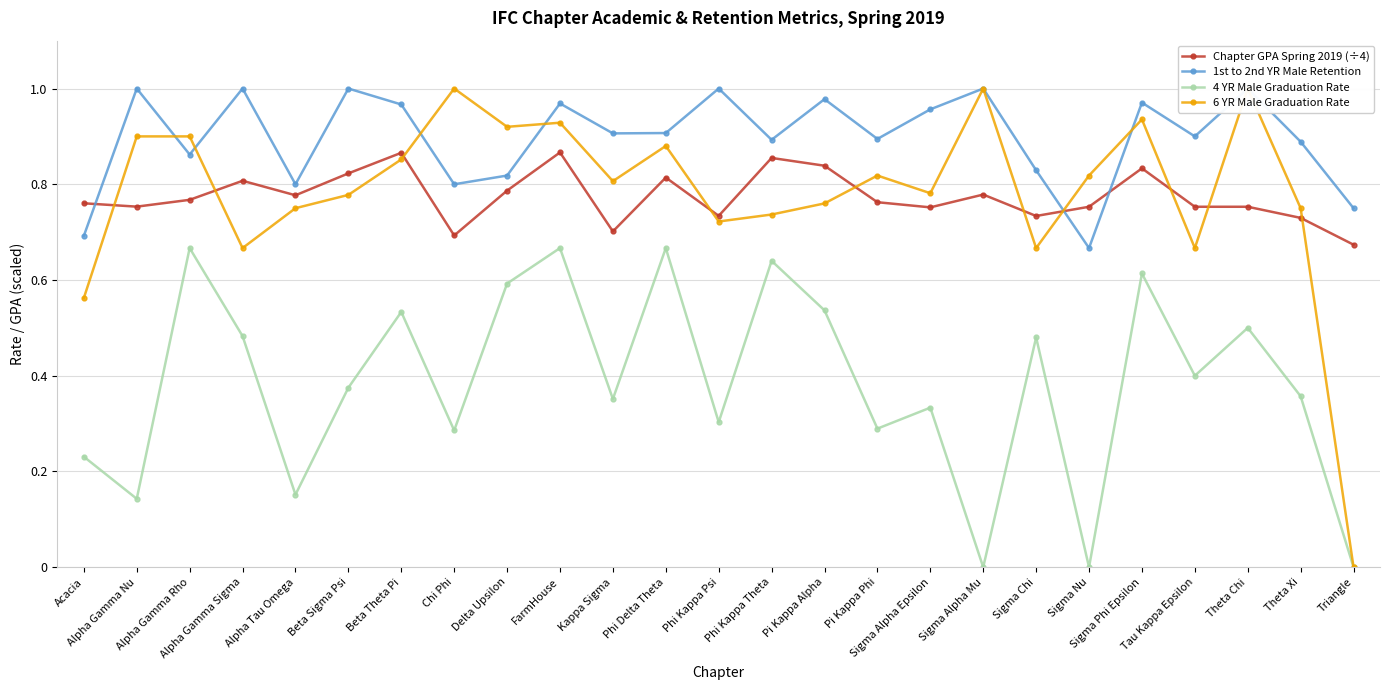

What is the label of the 16th point from the left?

Pi Kappa Phi